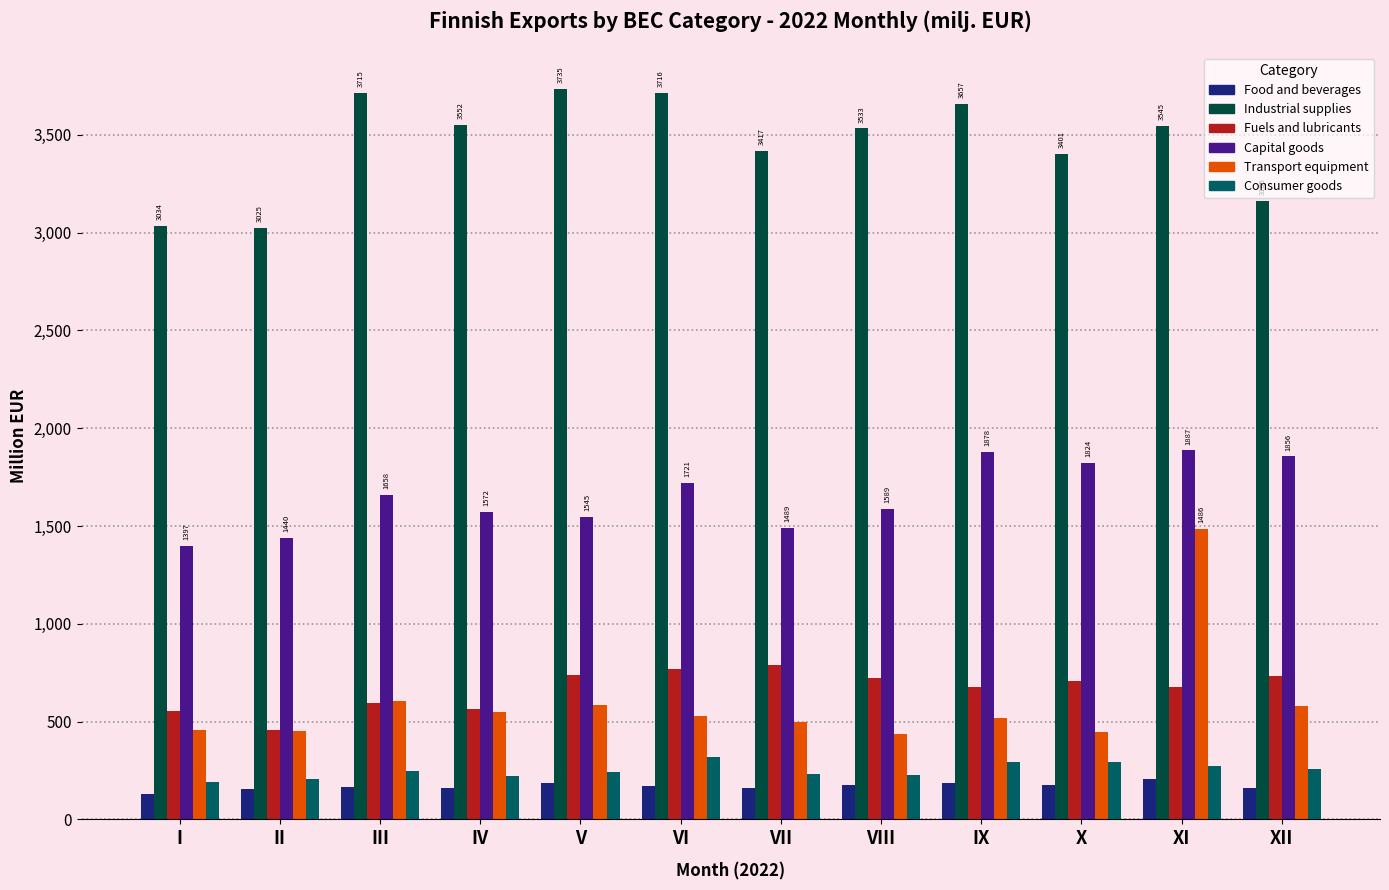

What is the lowest value of the Consumer goods series?

191.2